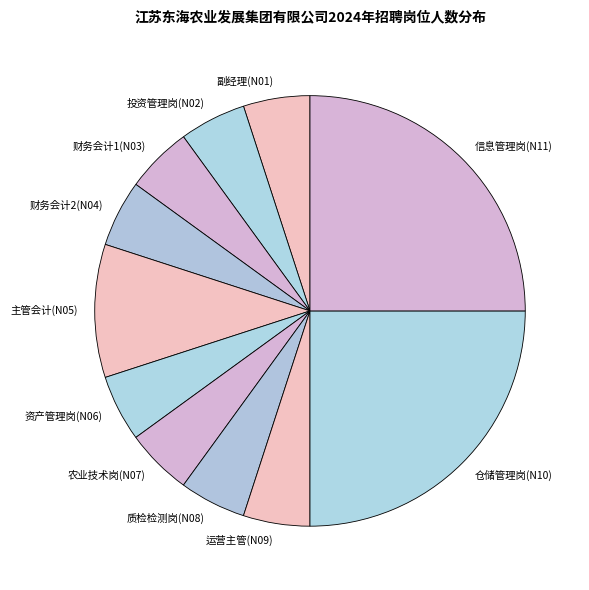

Does 主管会计(N05) account for over 50% of the chart?

No